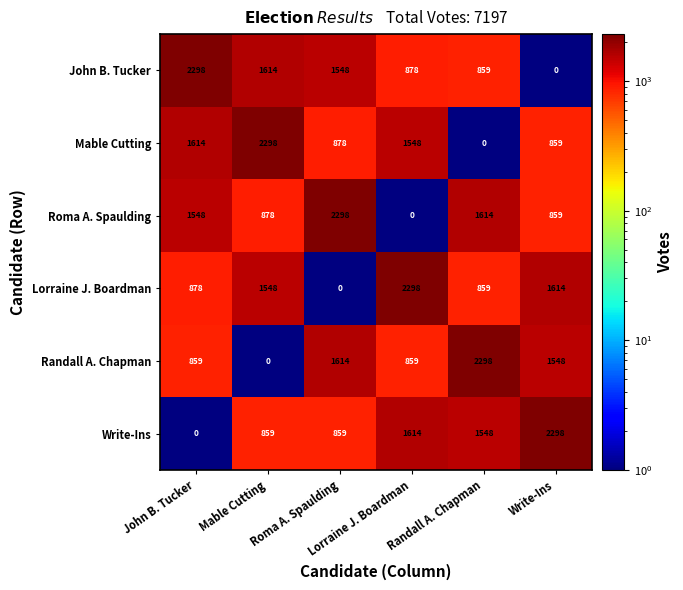

At how many categories does at least one series exceed 43?

6